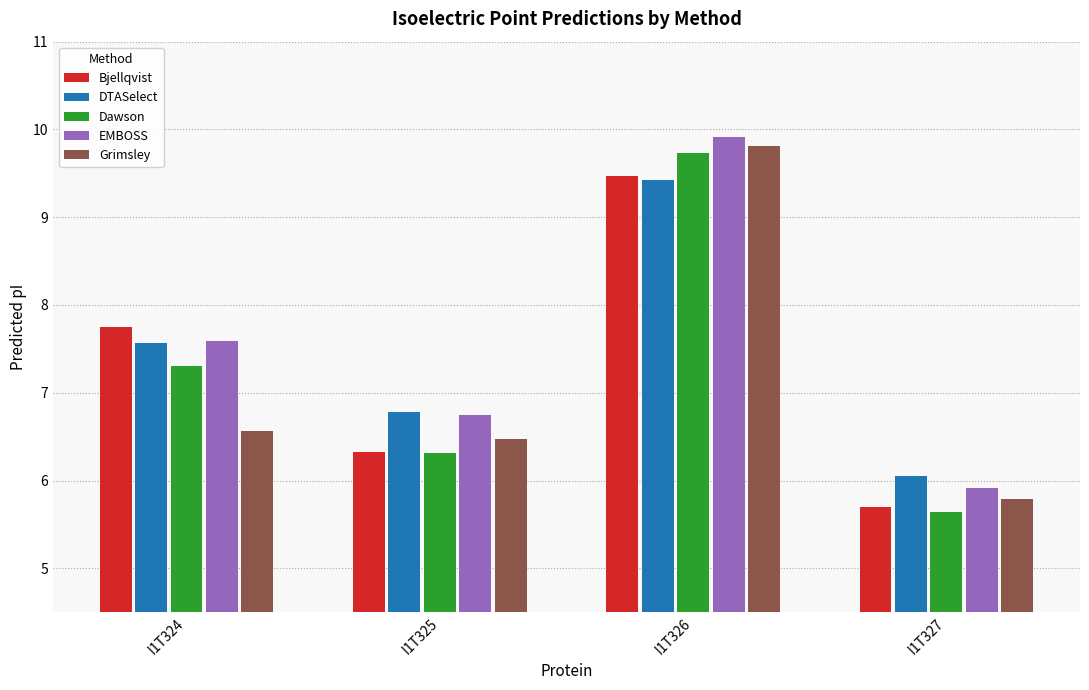

Which series has the largest total across all categories?

EMBOSS